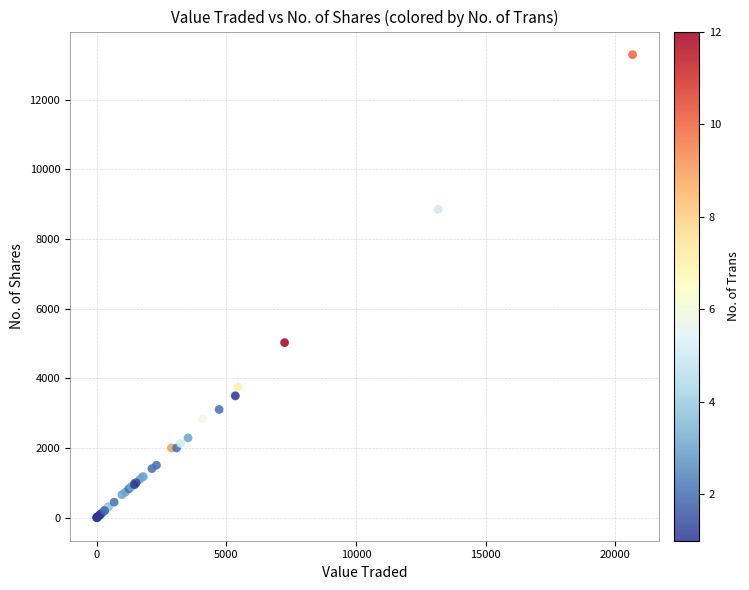

What Y value in the scatter plot is closest to 6647?

5025